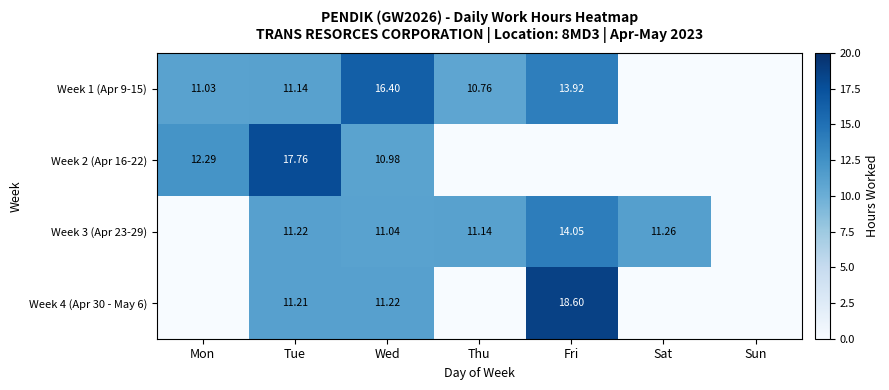

Count the number of data series in this chart.

4